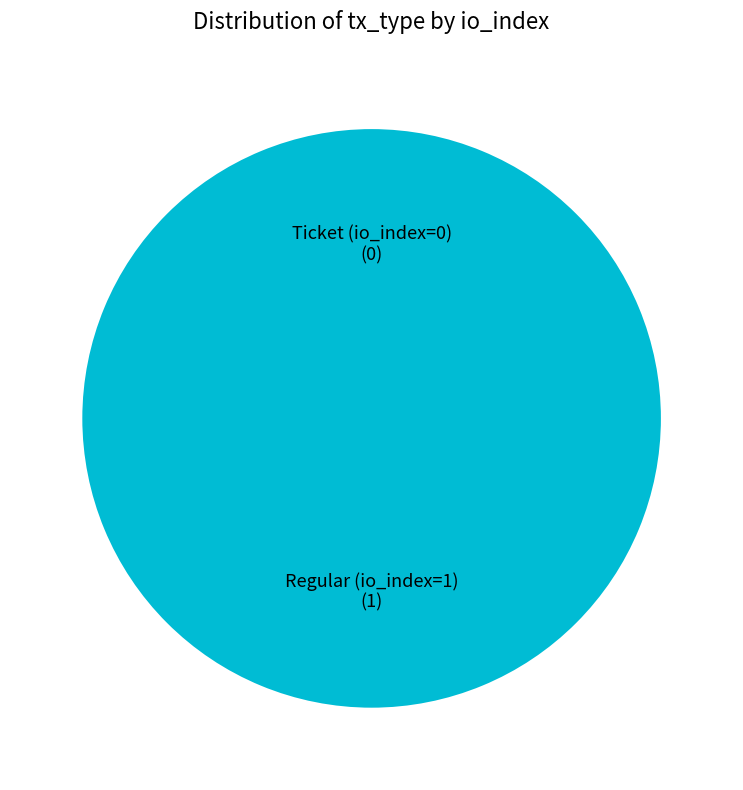

How much of the chart is everything except Ticket (io_index=0)?

100.0%